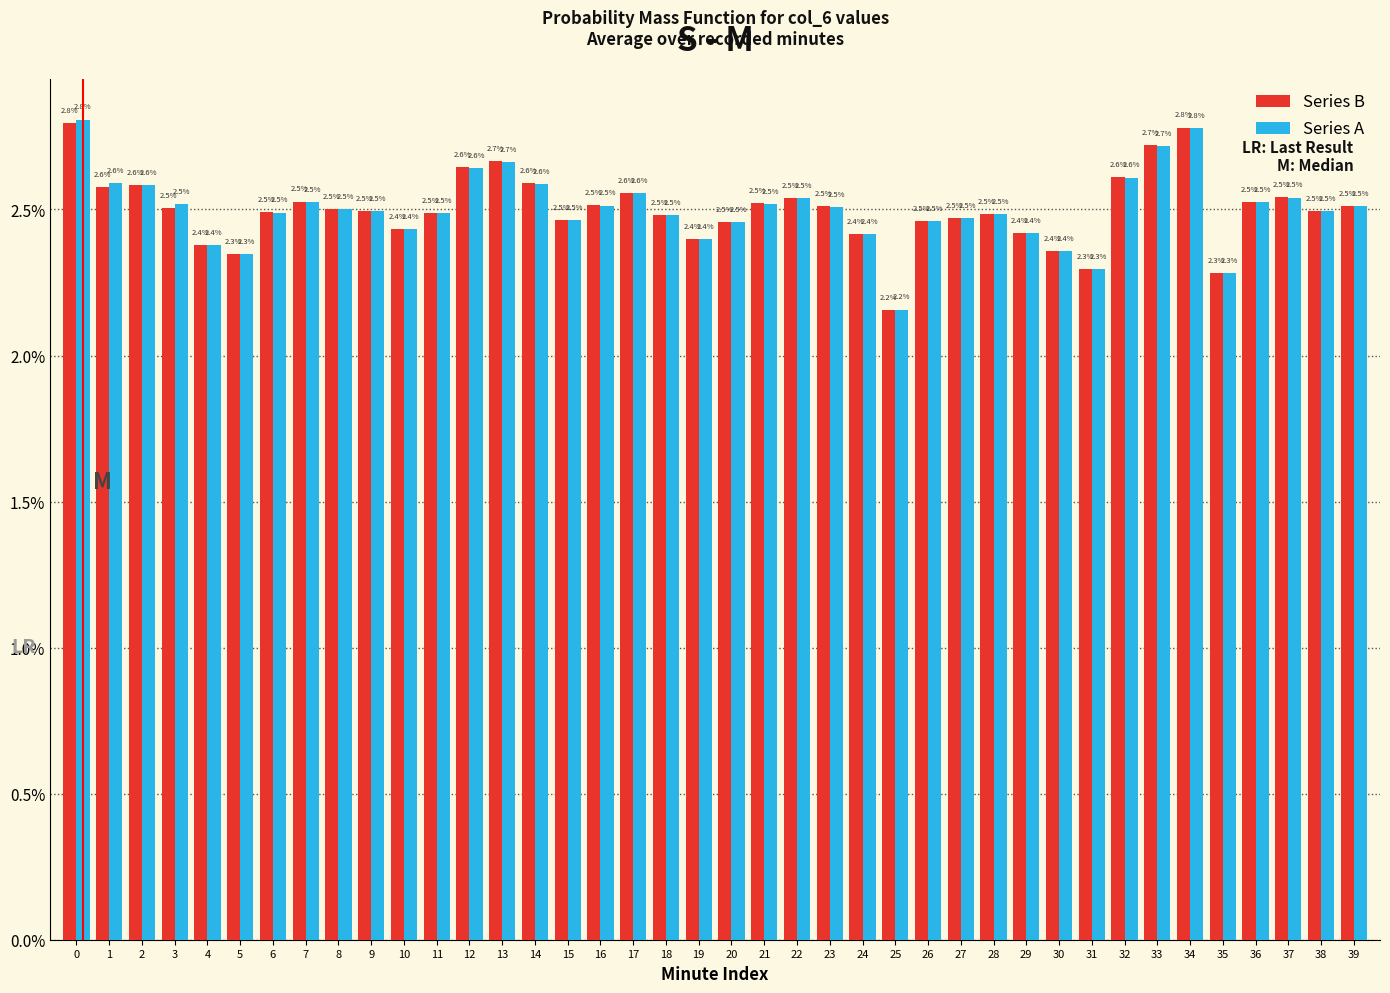

How many bars are there in total?

80